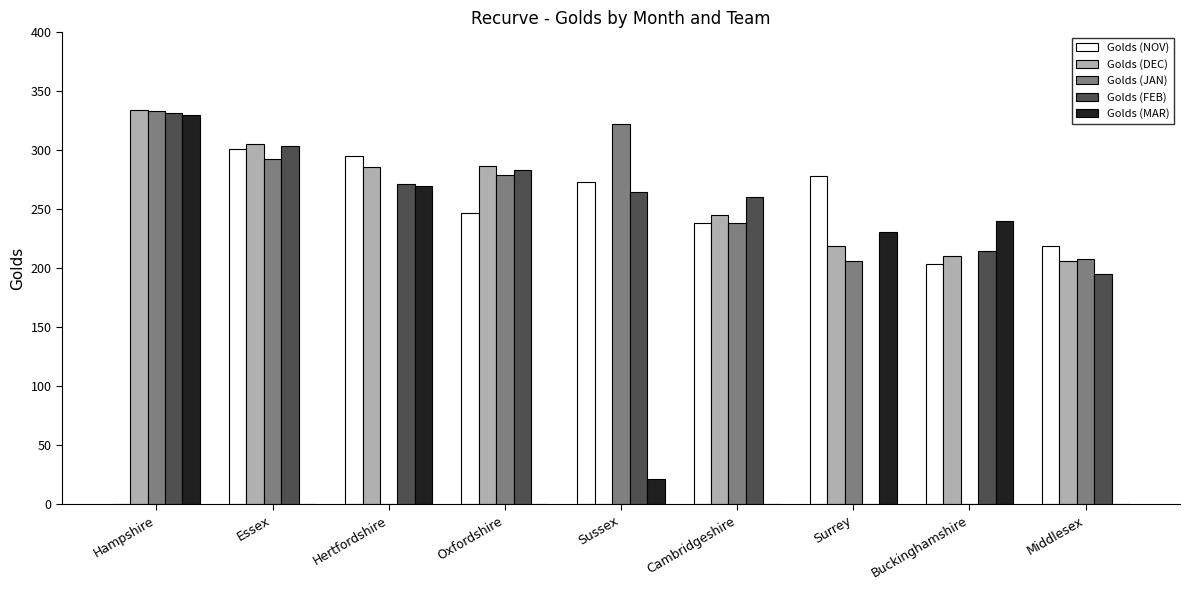

Which series has the largest total across all categories?

Golds (FEB)